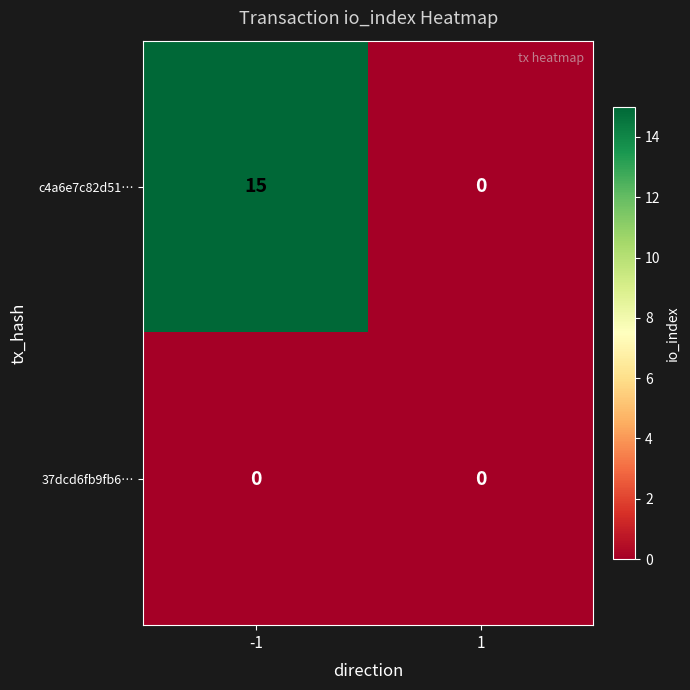

Which series changed the most between -1 and 1?

c4a6e7c82d51…